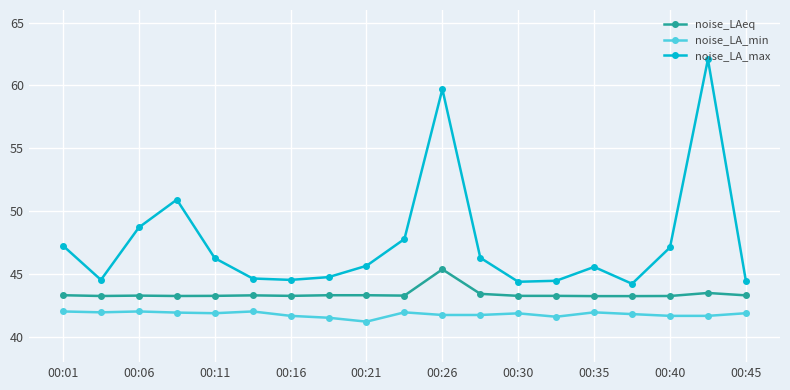

What are all the series names shown in the legend?

noise_LAeq, noise_LA_min, noise_LA_max